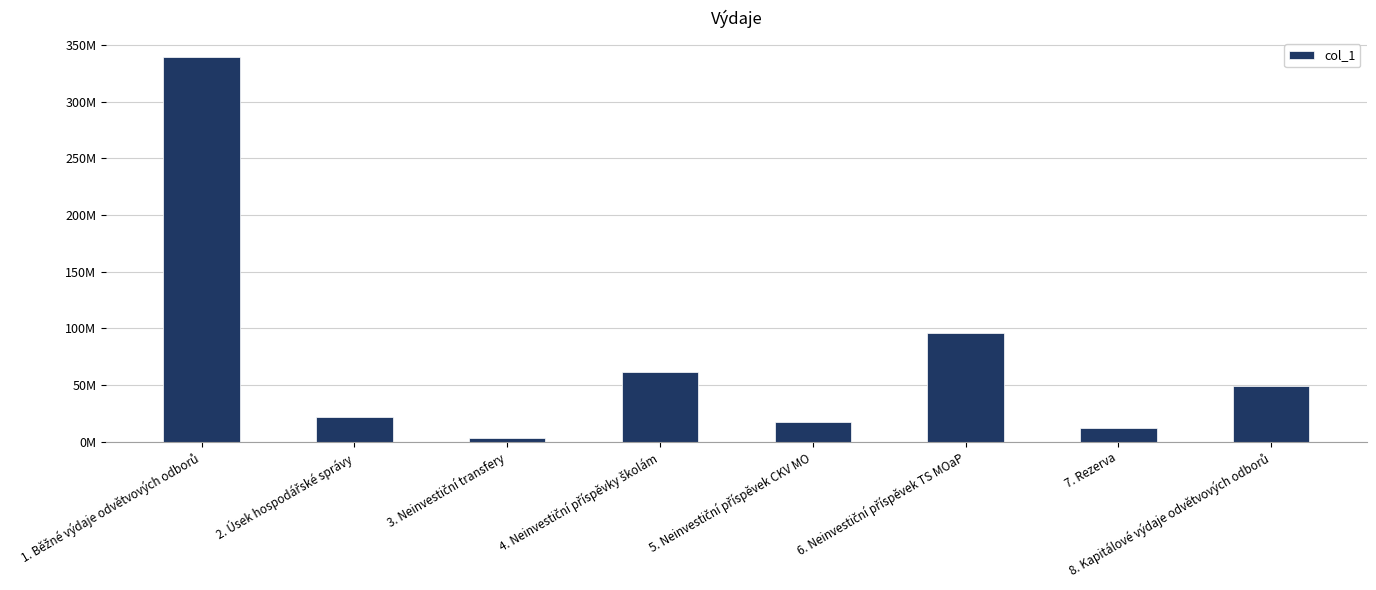

Does the chart contain any negative values?

No